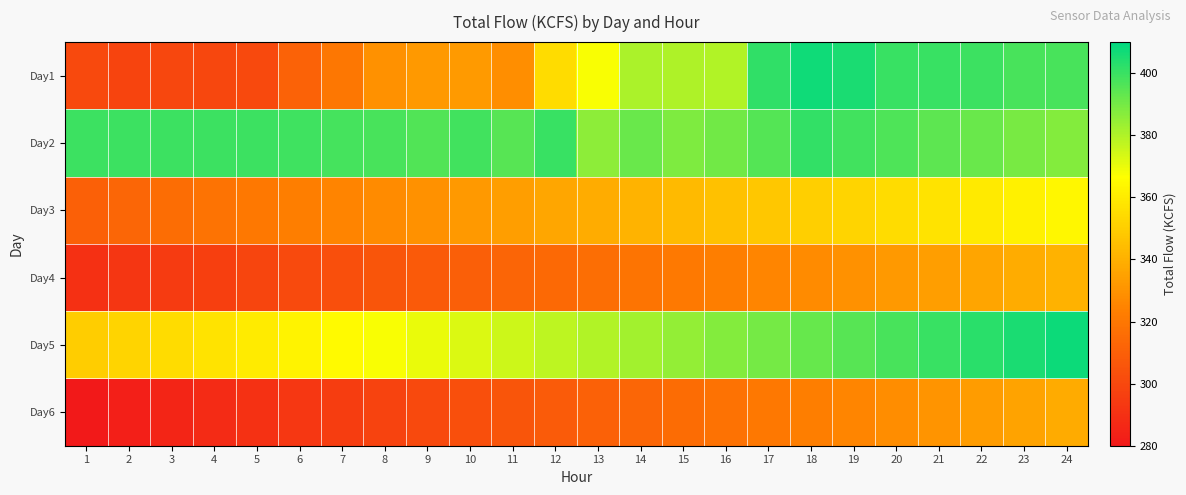

Between 9 and 13, which is larger?

13